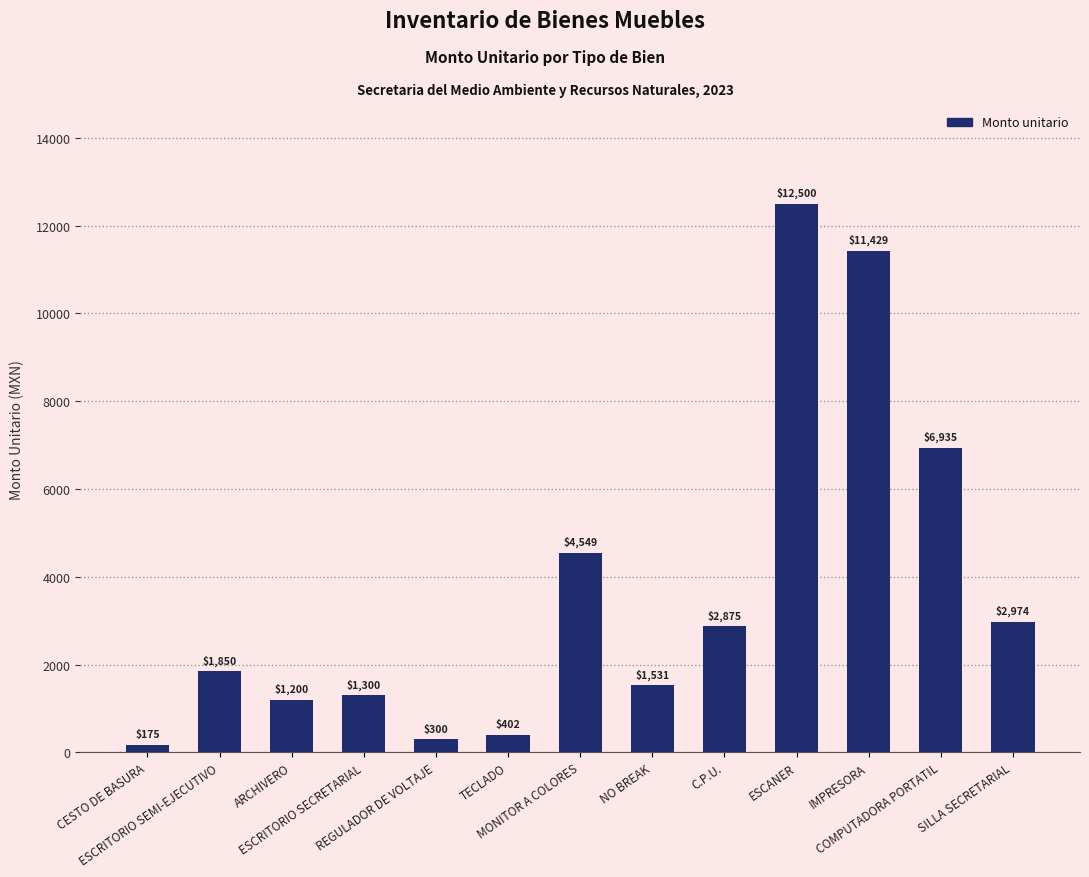

Which has a higher value, TECLADO or SILLA SECRETARIAL?

SILLA SECRETARIAL